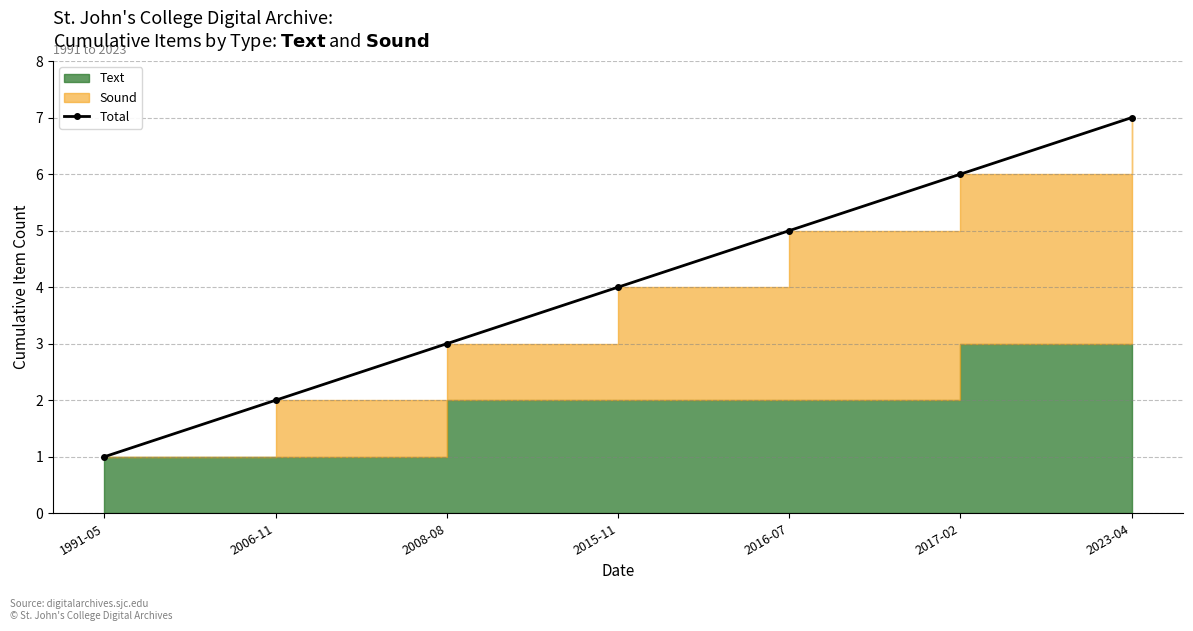

What is the sum of all values?

28